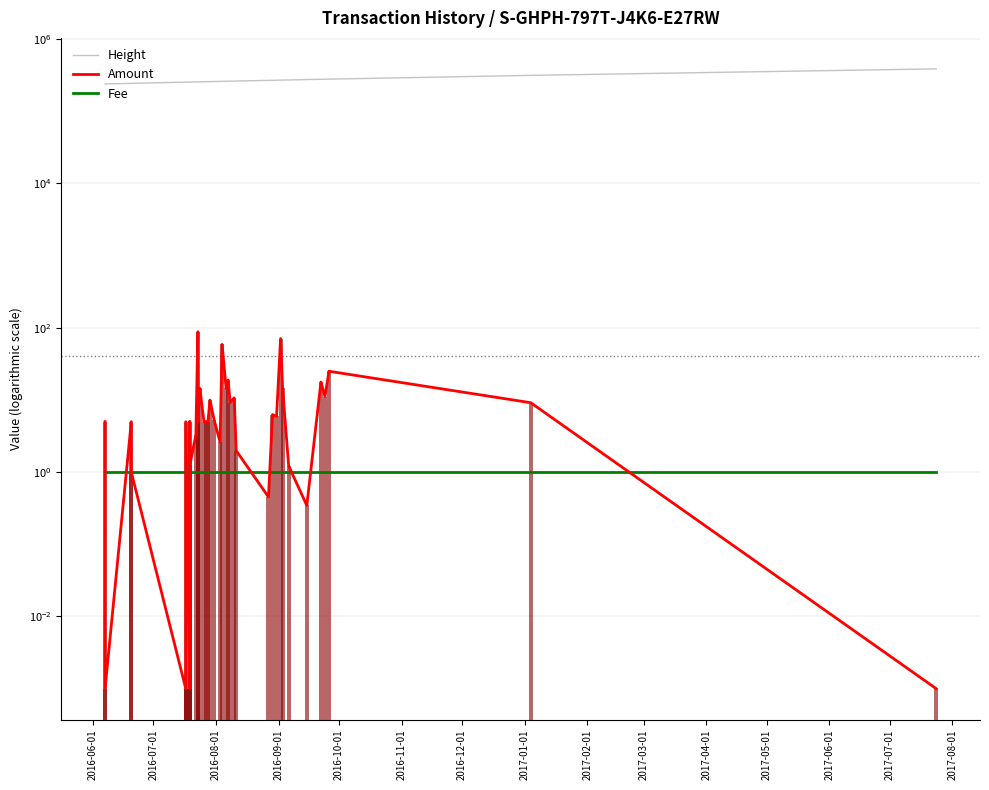

Reading left to right, extract all data points from this chart.

Height: 238229.0	238235.0	242622.0	242622.0	252411.0	252418.0	252419.0	253024.0	253029.0	253072.0	254014.0	254517.0	254553.0	254878.0	255569.0	255986.0	256362.0	256493.0	257240.0	258279.0	258744.0	259612.0	259983.0	260341.0	260767.0	261310.0	266987.0	267495.0	268353.0	269127.0	269624.0	270355.0	273886.0	276232.0	277072.0	277649.0	313214.0	385157.0
Amount: 5.0	0.0	5.0	1.0	0.0	0.0	5.0	0.0	5.0	1.2	3.3	87.8	5.0	14.4	5.0	5.0	5.0	10.0	5.4	2.6	58.8	14.5	18.9	9.2	10.7	2.0	0.5	6.3	5.9	70.7	14.5	1.2	0.3	17.7	11.1	24.9	9.1	0.0
Fee: 1.0	1.0	1.0	1.0	1.0	1.0	1.0	1.0	1.0	1.0	1.0	1.0	1.0	1.0	1.0	1.0	1.0	1.0	1.0	1.0	1.0	1.0	1.0	1.0	1.0	1.0	1.0	1.0	1.0	1.0	1.0	1.0	1.0	1.0	1.0	1.0	1.0	1.0